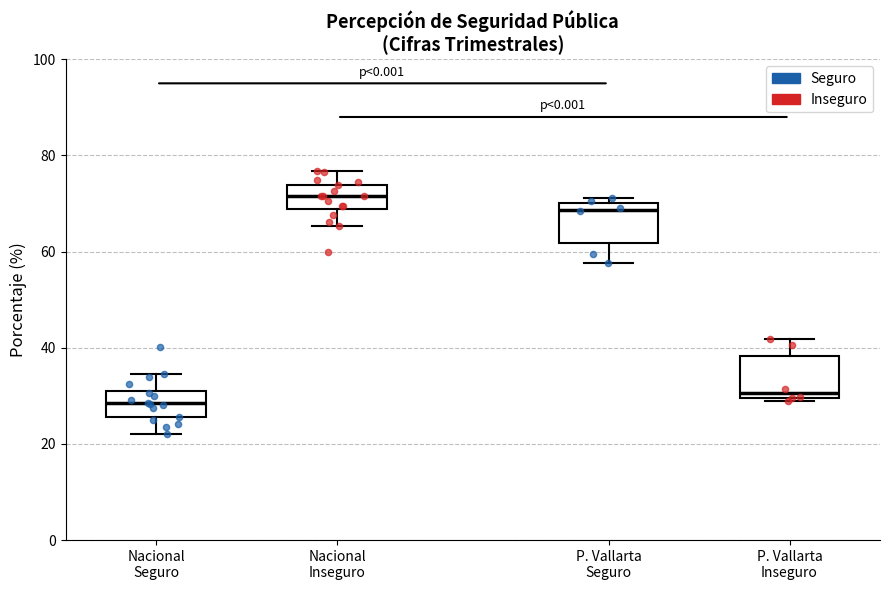

Reading left to right, read every box against the y-axis: the position of its median line, the range the box covers, and the ends of its whiskers. The values are not printed on the chart, so give them approximately, as read against the axis.

Nacional Seguro: median 28, box 26 to 30, whiskers 22 to 34
Nacional Inseguro: median 72, box 68 to 74, whiskers 66 to 76
P. Vallarta Seguro: median 68, box 62 to 70, whiskers 58 to 72
P. Vallarta Inseguro: median 30 (just above the box's lower edge), box 30 to 38, whiskers 28 to 42